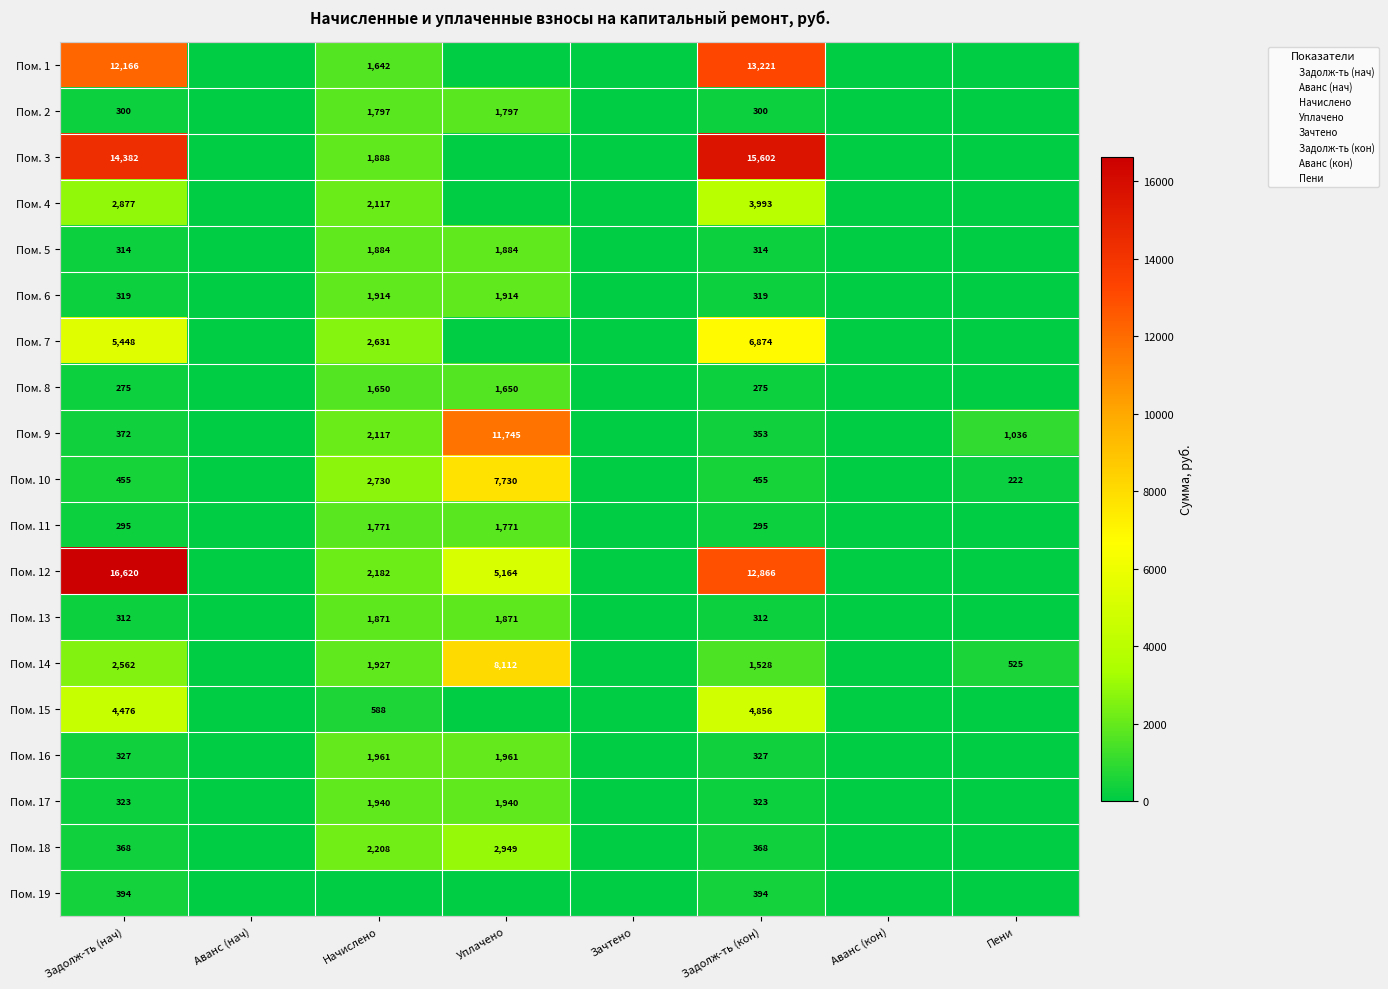

Is the value of Пом. 3 at Задолж-ть (кон) greater than the value of Пом. 2 at Начислено?

Yes